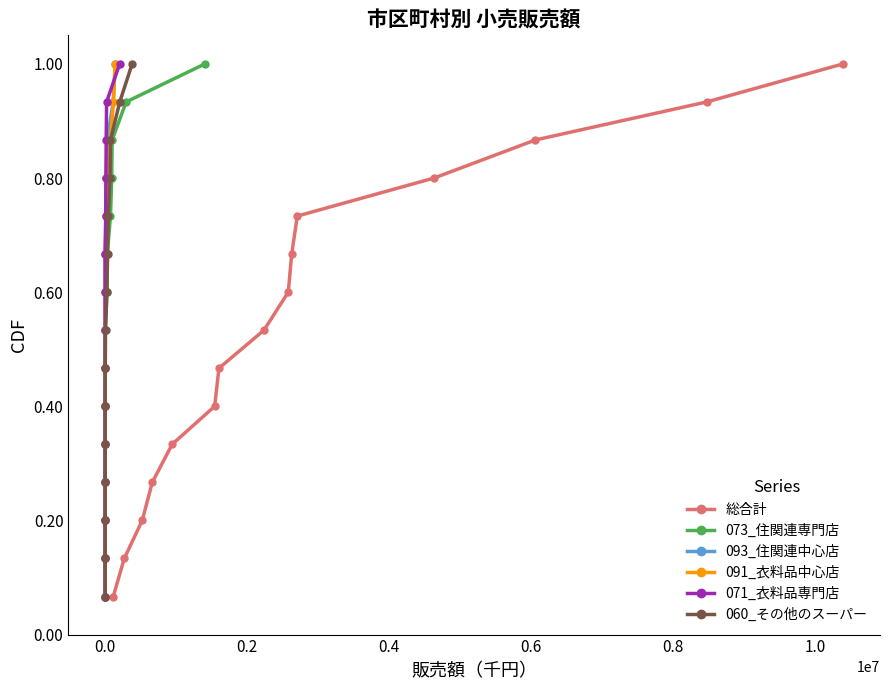

True or false: 総合計 has more than 1 interior local peaks.

False